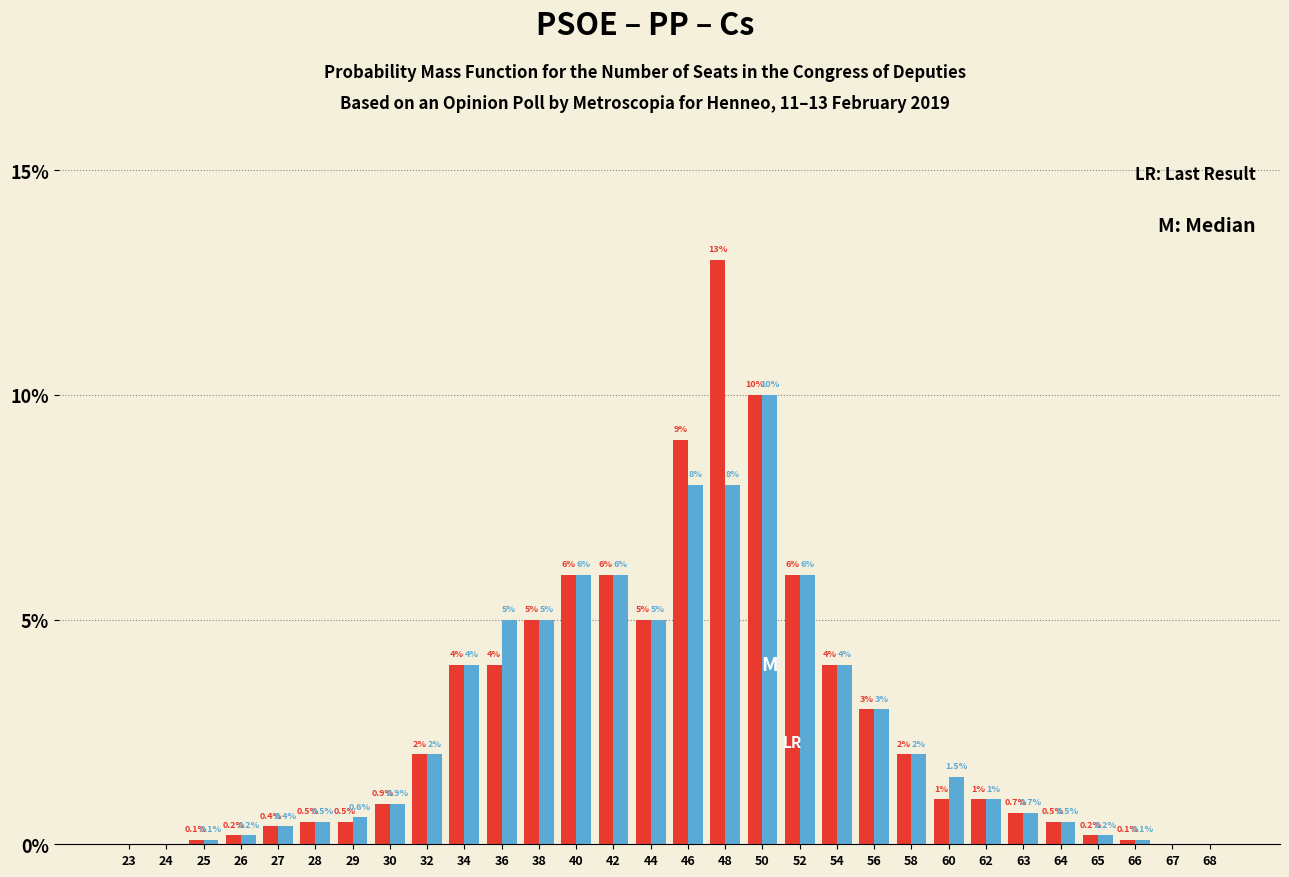

Reading left to right, what are all the values shown in this chart?

PSOE: 23=0.0	24=0.0	25=0.1	26=0.2	27=0.4	28=0.5	29=0.5	30=0.9	32=2.0	34=4.0	36=4.0	38=5.0	40=6.0	42=6.0	44=5.0	46=9.0	48=13.0	50=10.0	52=6.0	54=4.0	56=3.0	58=2.0	60=1.0	62=1.0	63=0.7	64=0.5	65=0.2	66=0.1	67=0.0	68=0.0
PP: 23=0.0	24=0.0	25=0.1	26=0.2	27=0.4	28=0.5	29=0.6	30=0.9	32=2.0	34=4.0	36=5.0	38=5.0	40=6.0	42=6.0	44=5.0	46=8.0	48=8.0	50=10.0	52=6.0	54=4.0	56=3.0	58=2.0	60=1.5	62=1.0	63=0.7	64=0.5	65=0.2	66=0.1	67=0.0	68=0.0